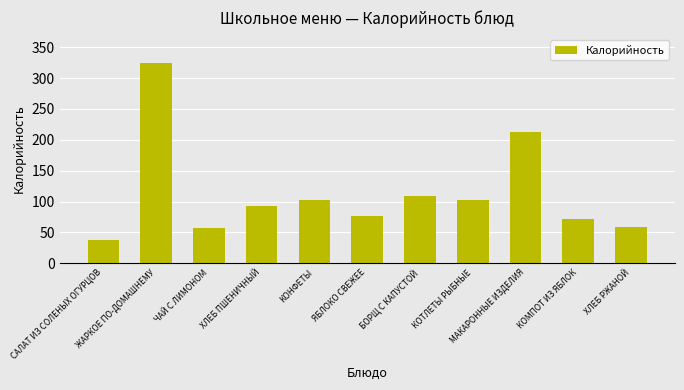

What is the maximum value shown in the chart?

324